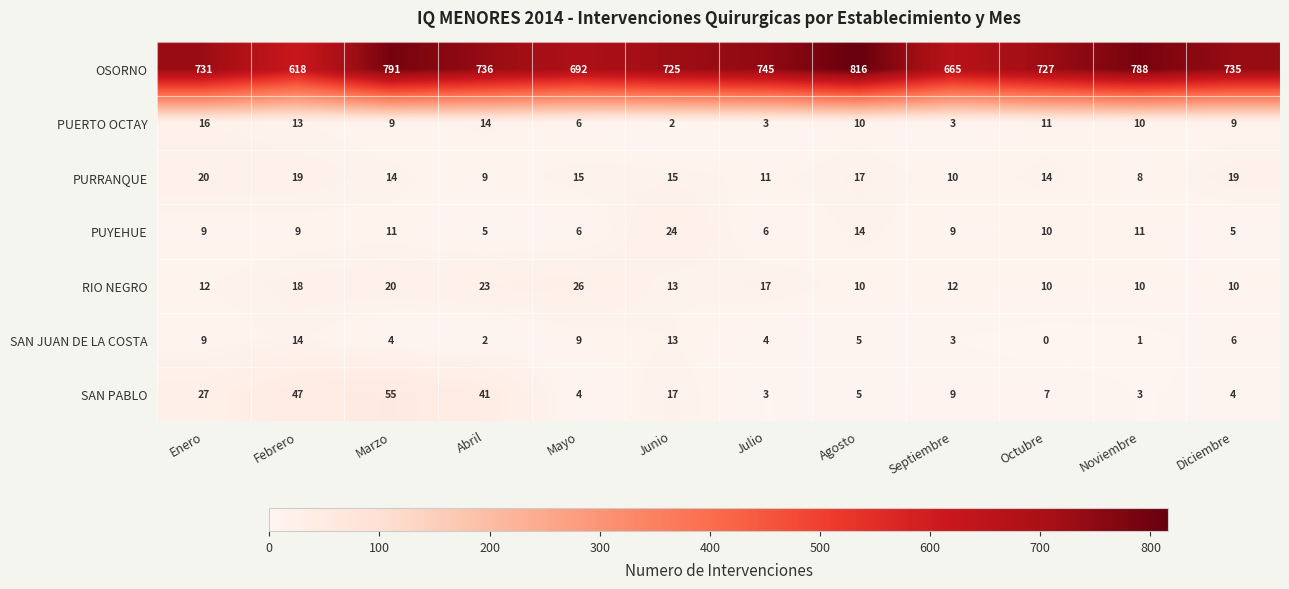

What is the difference between the highest and lowest values at Noviembre?

787